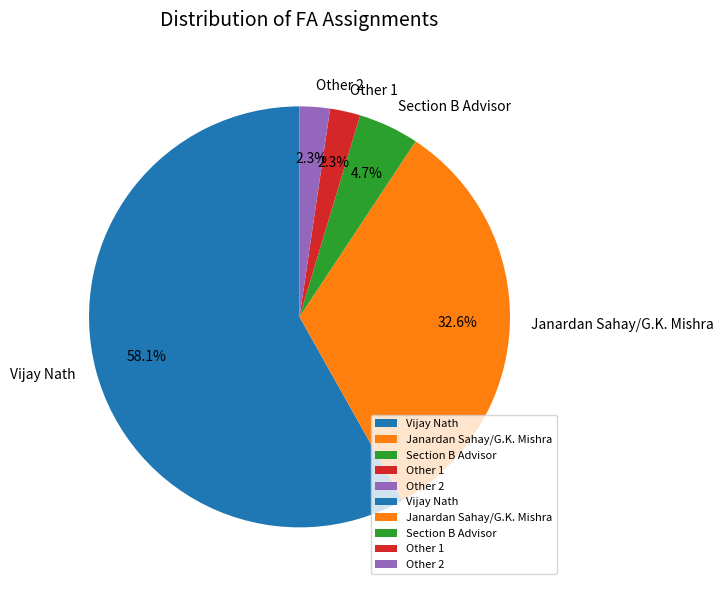

Which has a higher value, Section B Advisor or Vijay Nath?

Vijay Nath